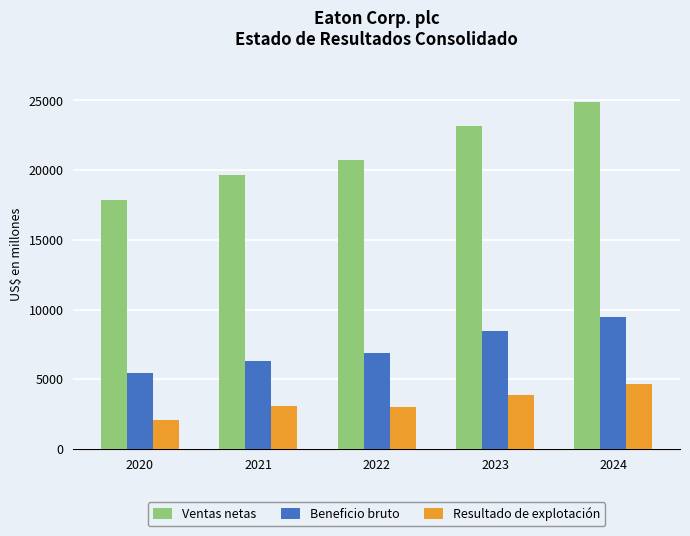

What are all the series names shown in the legend?

Ventas netas, Beneficio bruto, Resultado de explotación